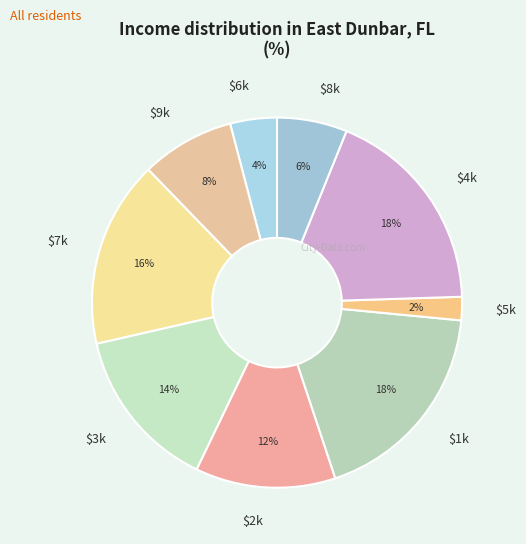

Is there a majority slice in this chart?

No